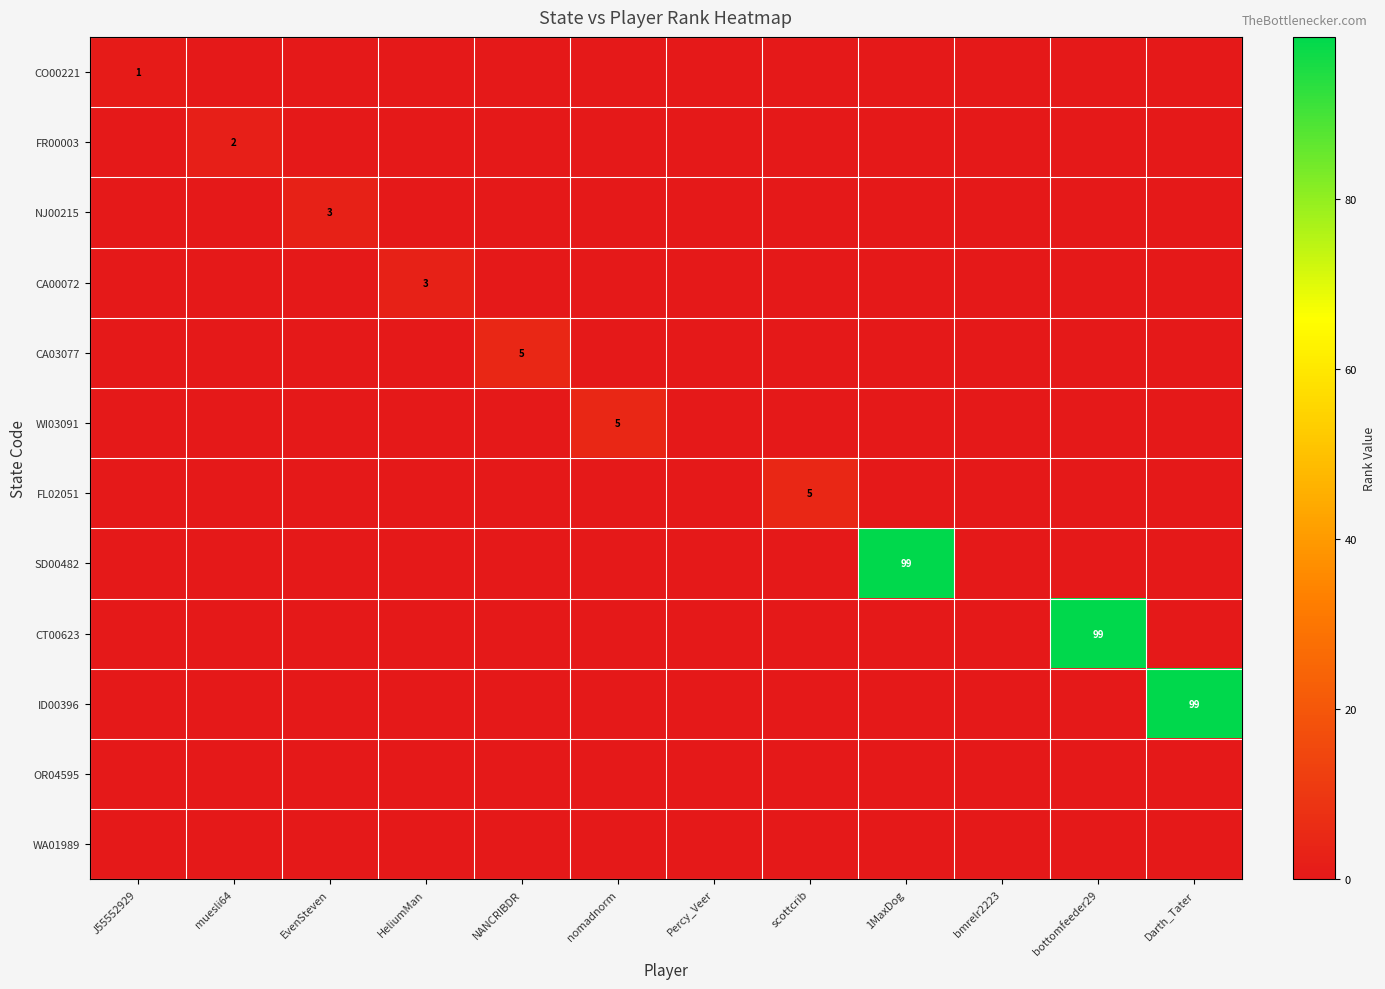

How many positive values does the NJ00215 series have?

1